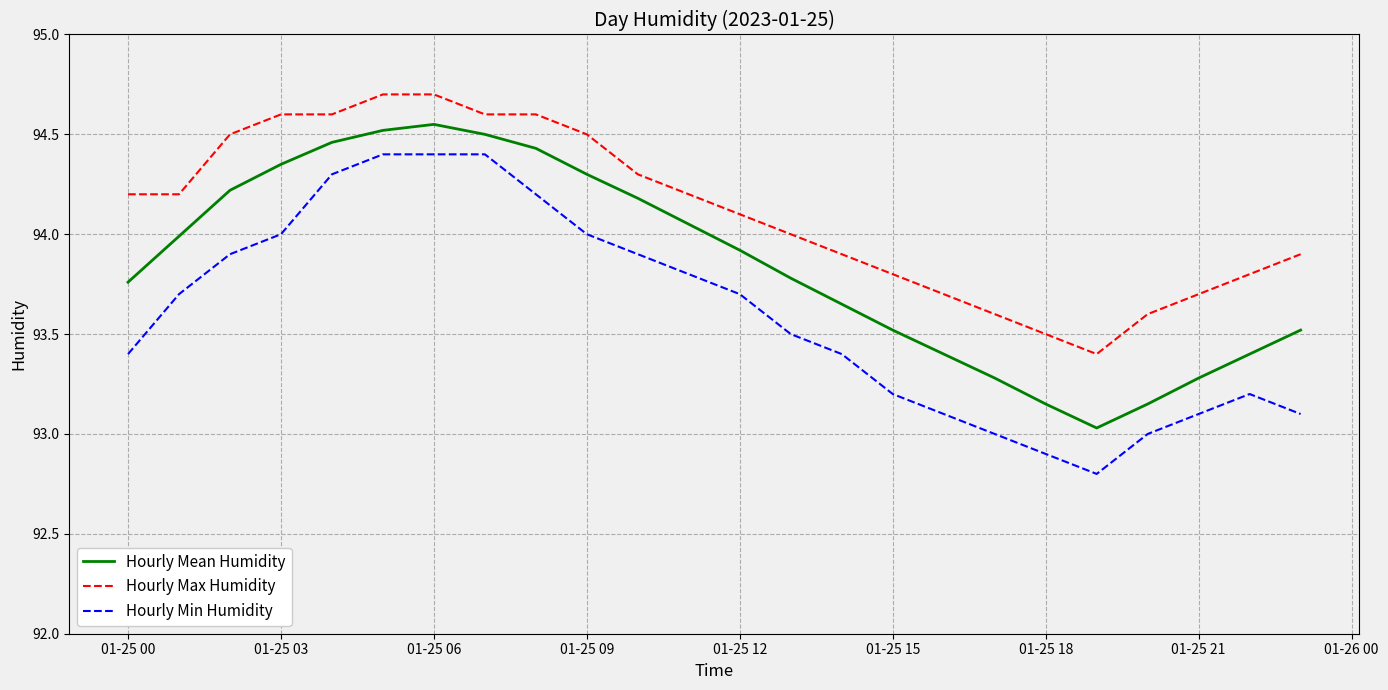

Rank the series by their maximum value, from lowest to highest.

Hourly Min Humidity, Hourly Mean Humidity, Hourly Max Humidity